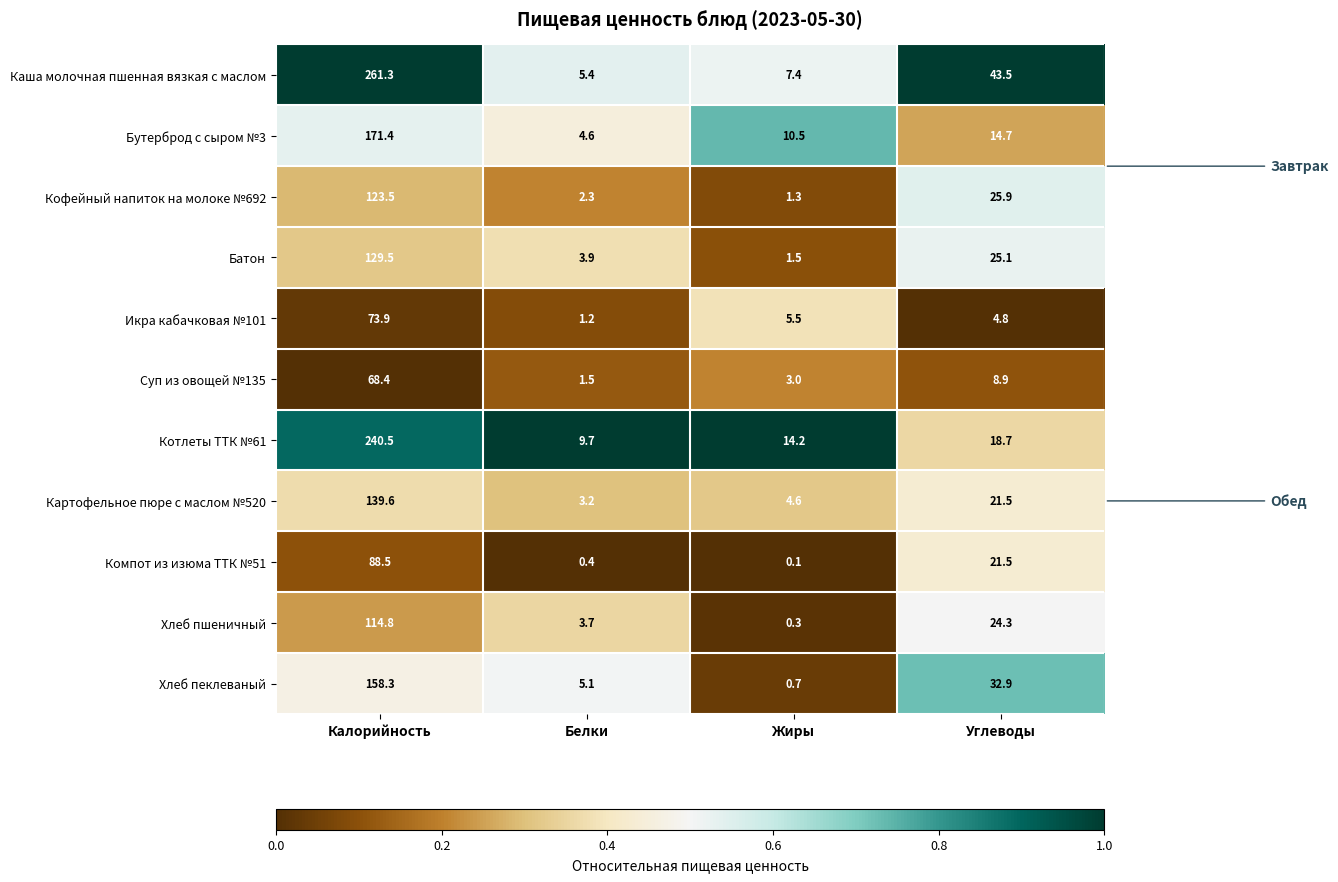

The Компот из изюма ТТК №51 series shows 88.5 at Калорийность. True or false?

True